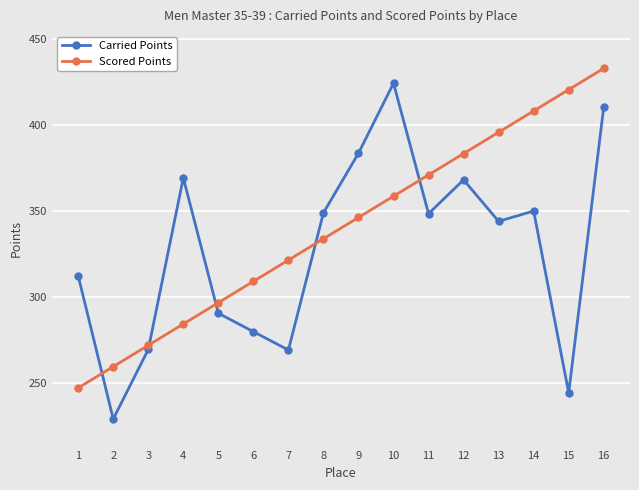

Which series has the largest total across all categories?

Scored Points